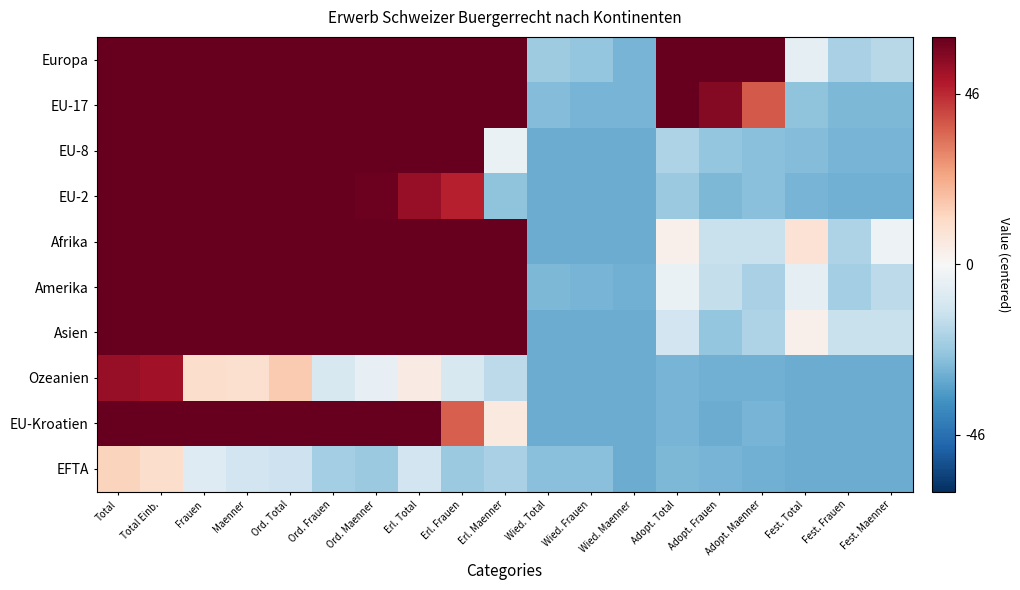

Between Ord. Total and Adopt. Total, which series saw the biggest shift?

Europa